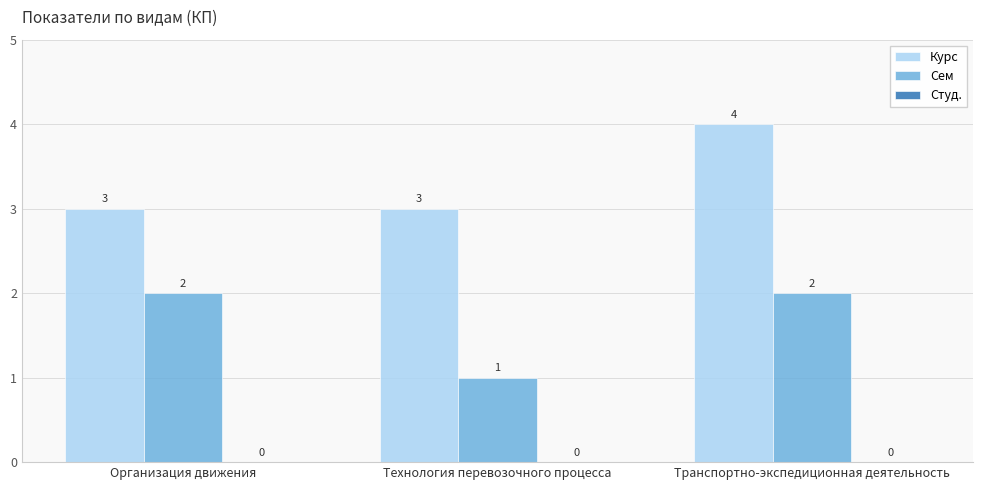

How many bars are there in total?

6